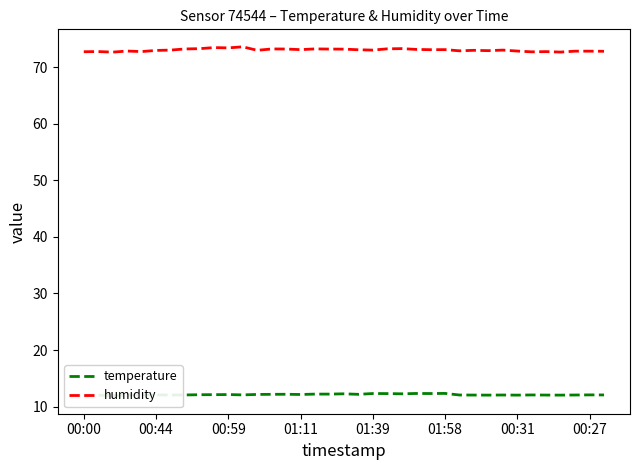

True or false: temperature and humidity cross at least once.

False